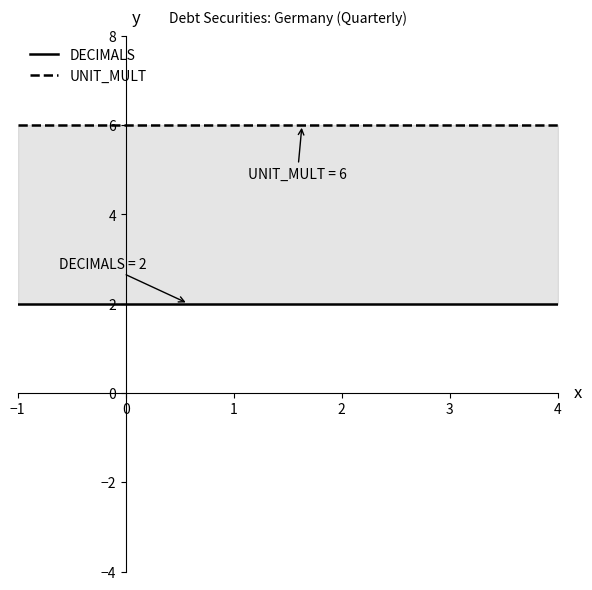

Is it true that UNIT_MULT equals 6 at 0?

True